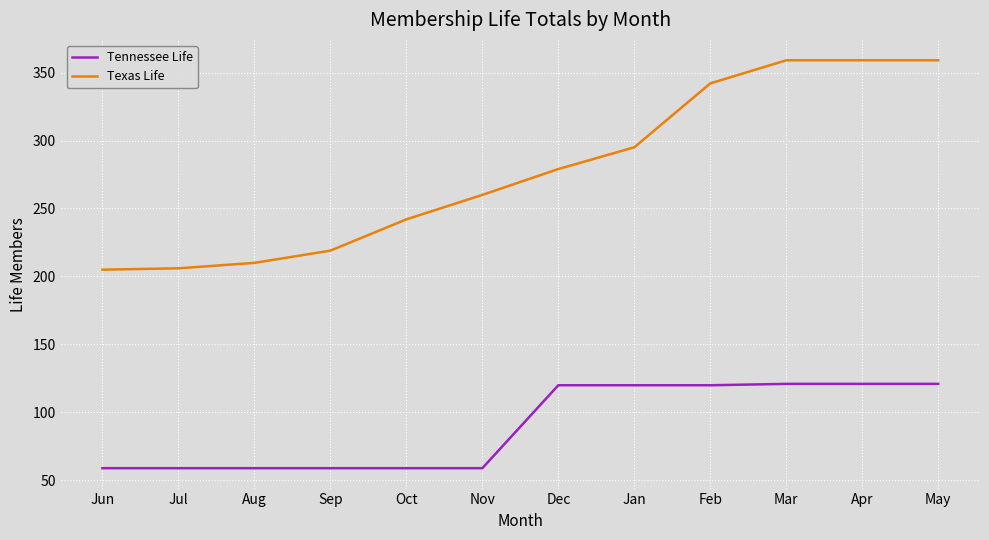

What value does the Tennessee Life series have at Jul?

59